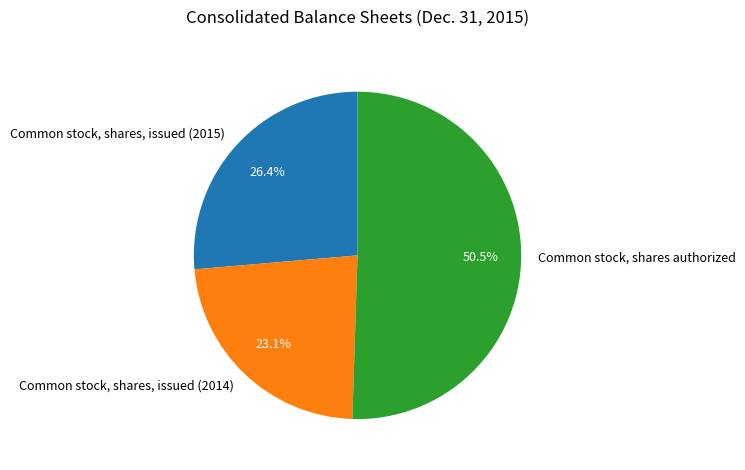

What is the smallest slice in the pie chart?

Common stock, shares, issued (2014)